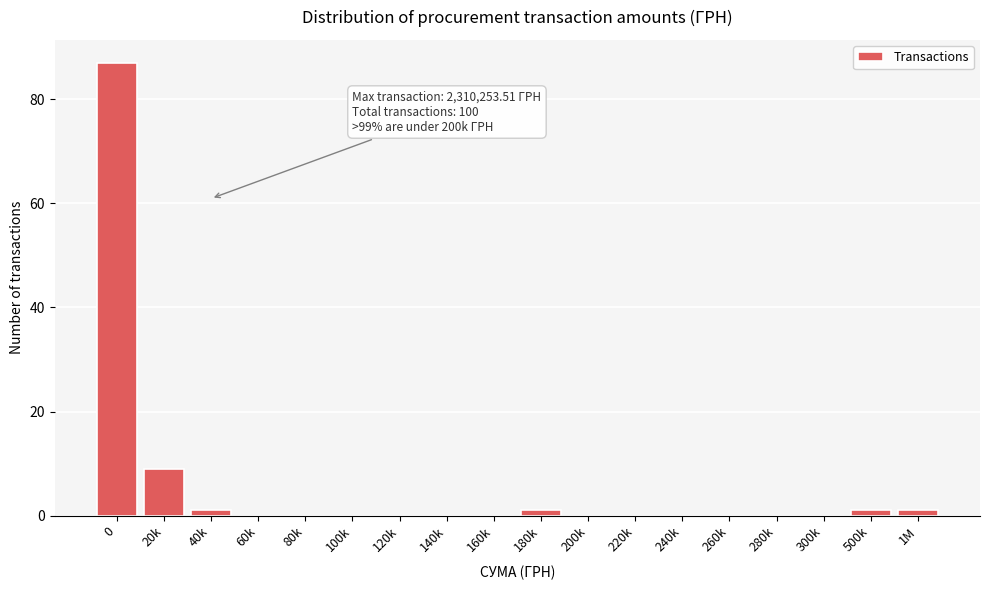

Reading left to right, list all the values displayed in this chart.

0=87	20k=9	40k=1	60k=0	80k=0	100k=0	120k=0	140k=0	160k=0	180k=1	200k=0	220k=0	240k=0	260k=0	280k=0	300k=0	500k=1	1M=1